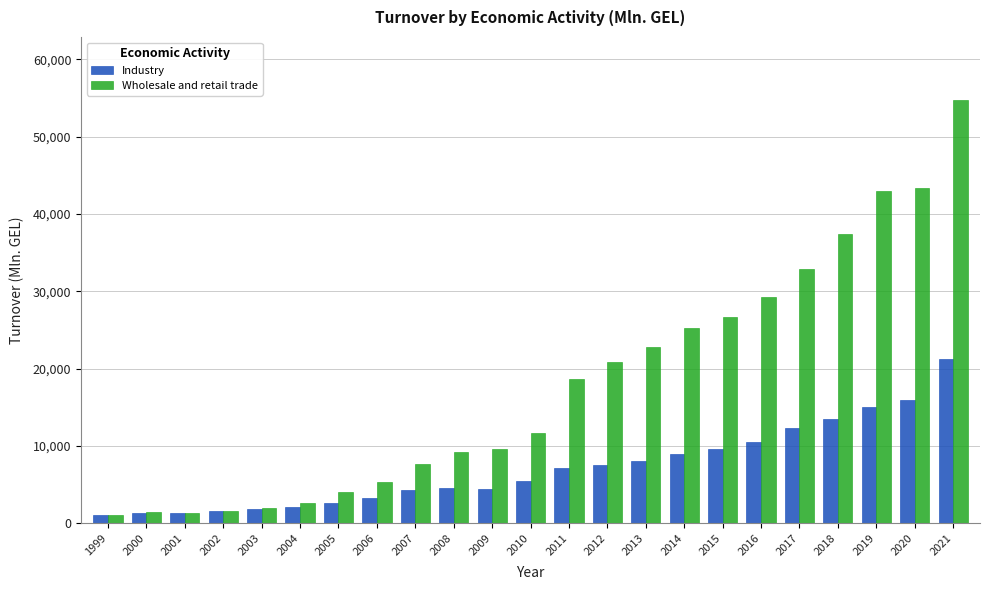

What is the difference between the second highest and second lowest values in the Wholesale and retail trade series?

41968.6